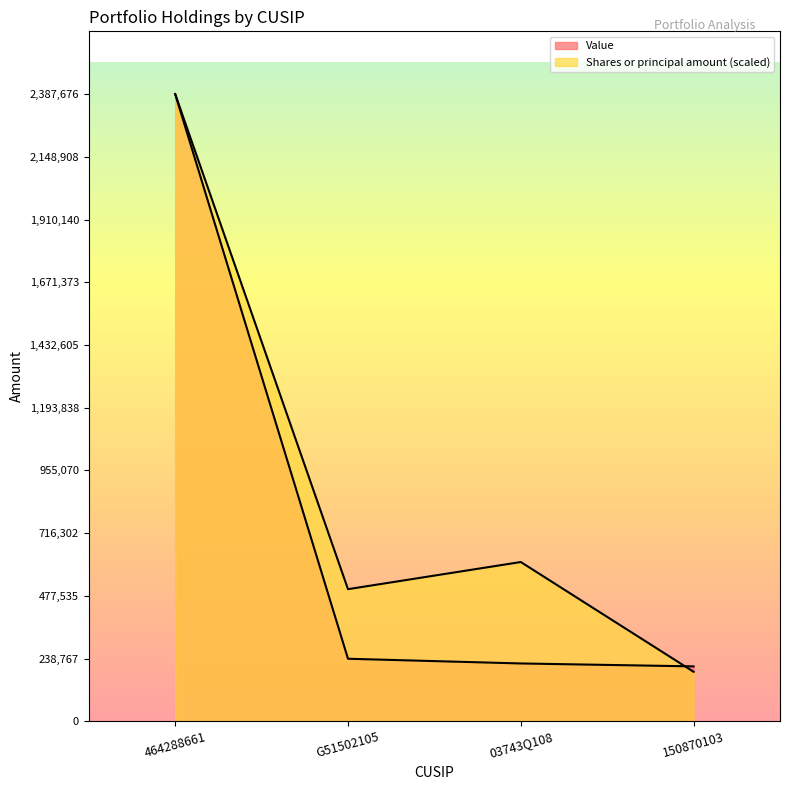

The value of Value at 03743Q108 is 220214.0. True or false?

True